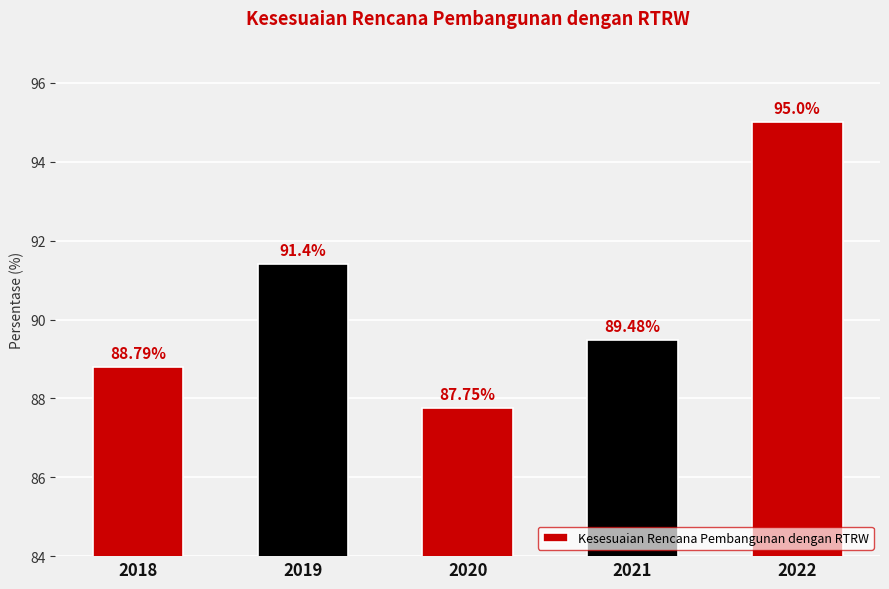

At which category does the chart reach its peak across all series?

2022